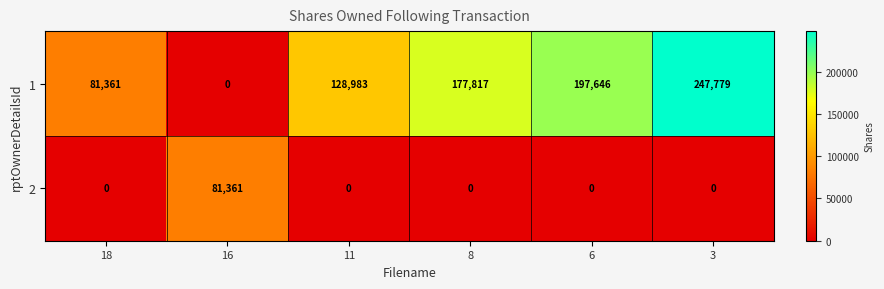

At how many categories does at least one series exceed 136892?

3